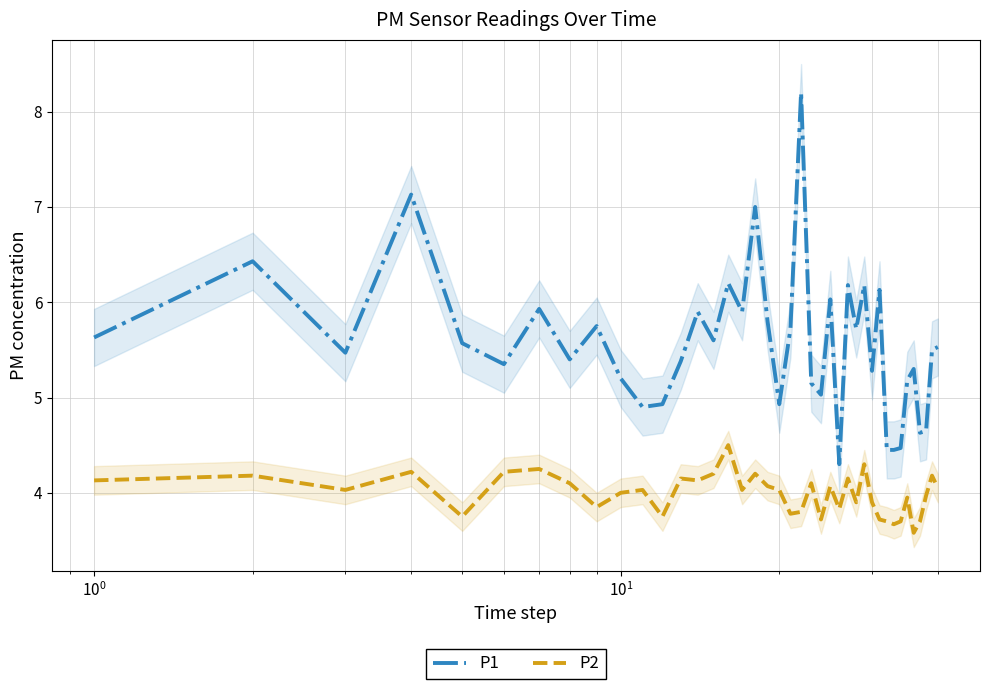

What is the highest value of the P1 series?

8.2